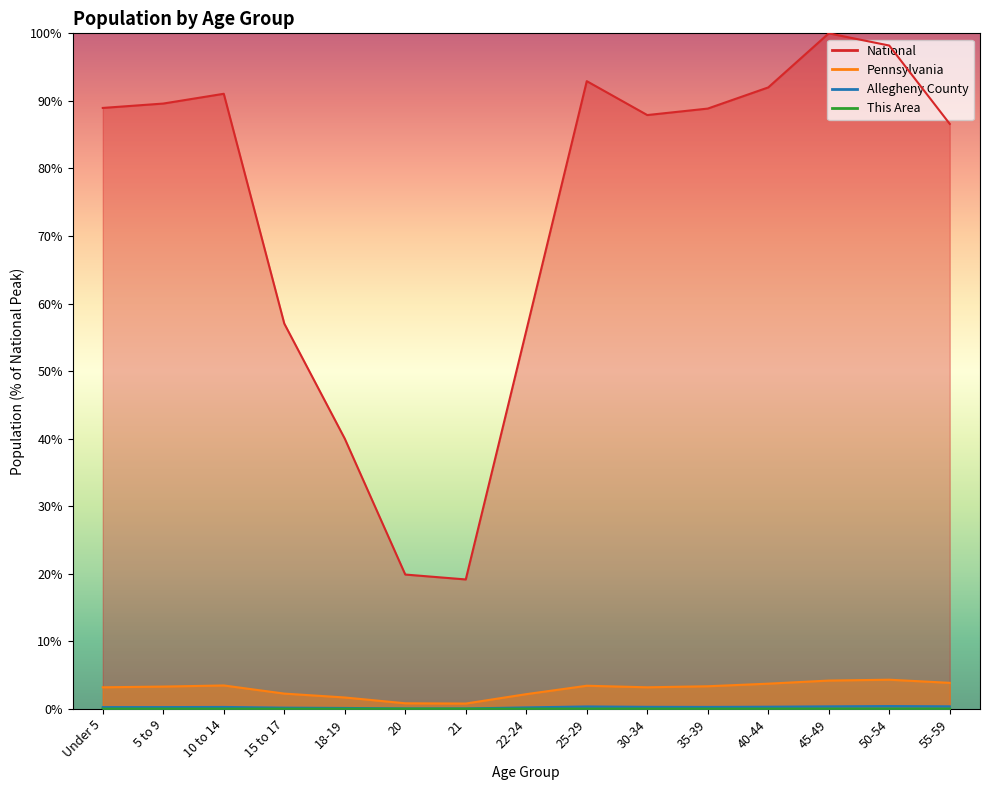

What are all the series names shown in the legend?

This Area, Allegheny County, Pennsylvania, National